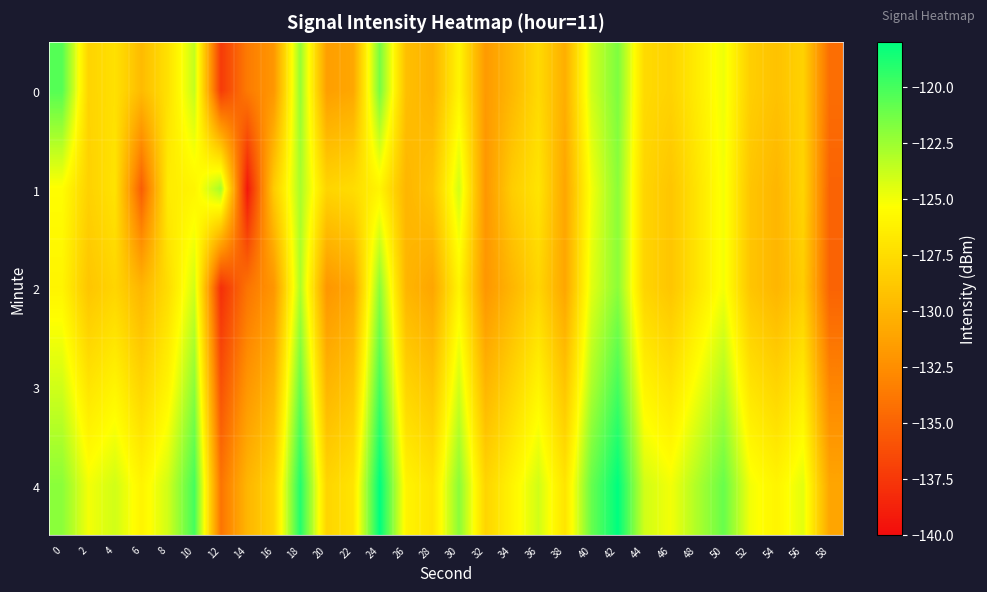

Which label corresponds to the largest value in the chart?

24